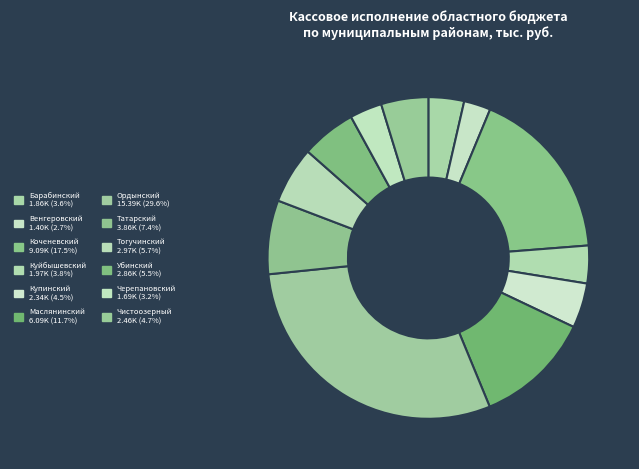

How many slices are in this pie chart?

12